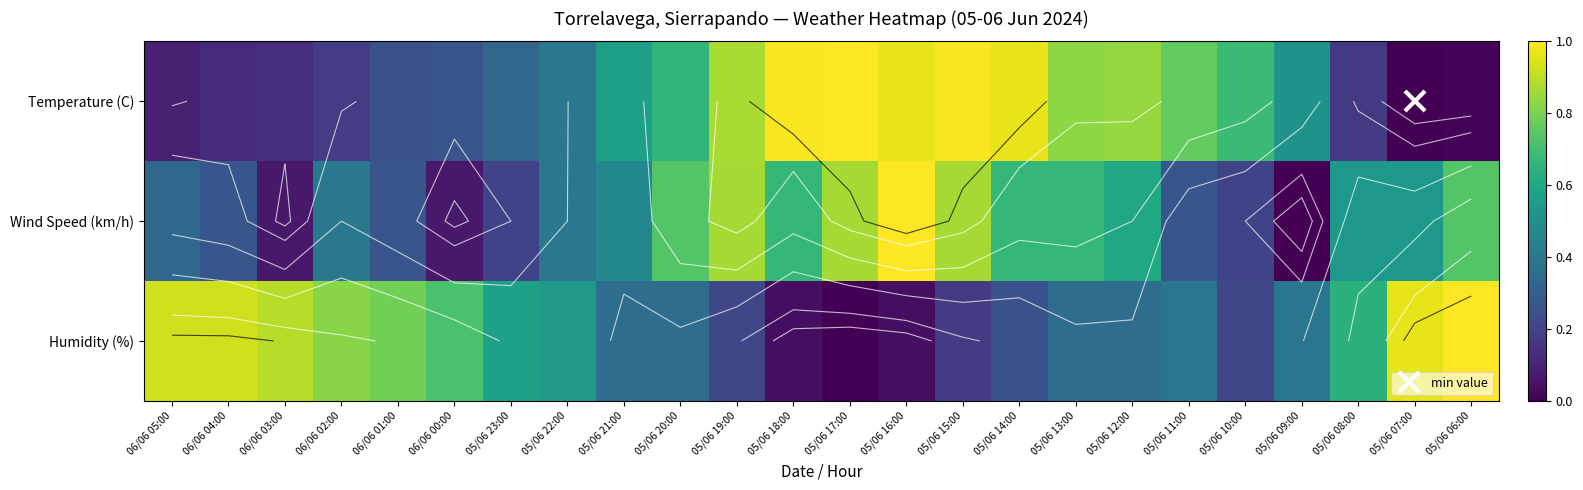

What is the average value of the Temperature (C) series?

0.5